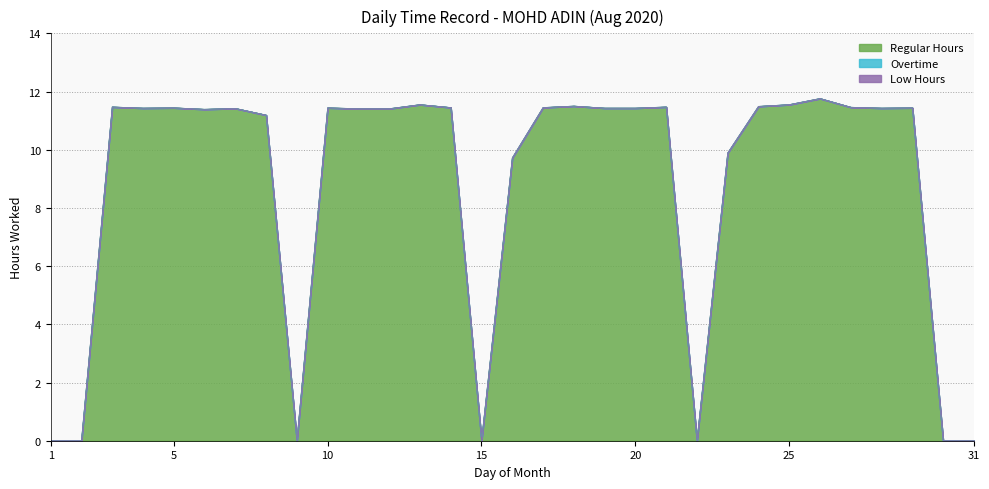

Reading left to right, what are all the values shown in this chart?

Regular Hours: 1=0.0	2=0.0	3=11.5	4=11.4	5=11.4	6=11.4	7=11.4	8=11.2	9=0.0	10=11.4	11=11.4	12=11.4	13=11.6	14=11.4	15=0.0	16=9.7	17=11.4	18=11.5	19=11.4	20=11.4	21=11.5	22=0.0	23=9.9	24=11.5	25=11.6	26=11.8	27=11.5	28=11.4	29=11.4	30=0.0	31=0.0
Overtime: 1=0.0	2=0.0	3=0.0	4=0.0	5=0.0	6=0.0	7=0.0	8=0.0	9=0.0	10=0.0	11=0.0	12=0.0	13=0.0	14=0.0	15=0.0	16=0.0	17=0.0	18=0.0	19=0.0	20=0.0	21=0.0	22=0.0	23=0.0	24=0.0	25=0.0	26=0.0	27=0.0	28=0.0	29=0.0	30=0.0	31=0.0
Low Hours: 1=0.0	2=0.0	3=0.0	4=0.0	5=0.0	6=0.0	7=0.0	8=0.0	9=0.0	10=0.0	11=0.0	12=0.0	13=0.0	14=0.0	15=0.0	16=0.0	17=0.0	18=0.0	19=0.0	20=0.0	21=0.0	22=0.0	23=0.0	24=0.0	25=0.0	26=0.0	27=0.0	28=0.0	29=0.0	30=0.0	31=0.0